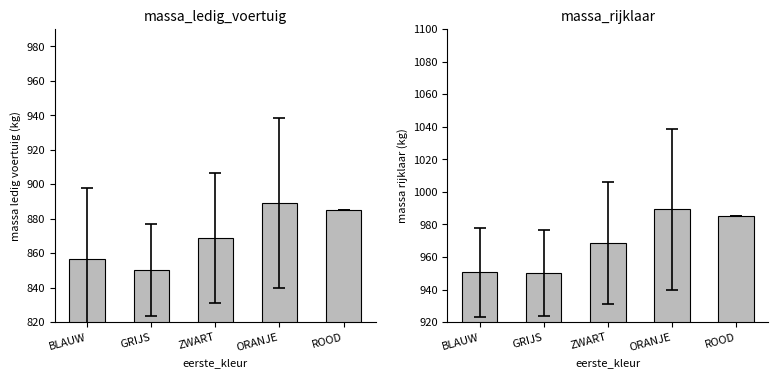

Rank the series by their maximum value, from lowest to highest.

massa_ledig_voertuig, massa_rijklaar